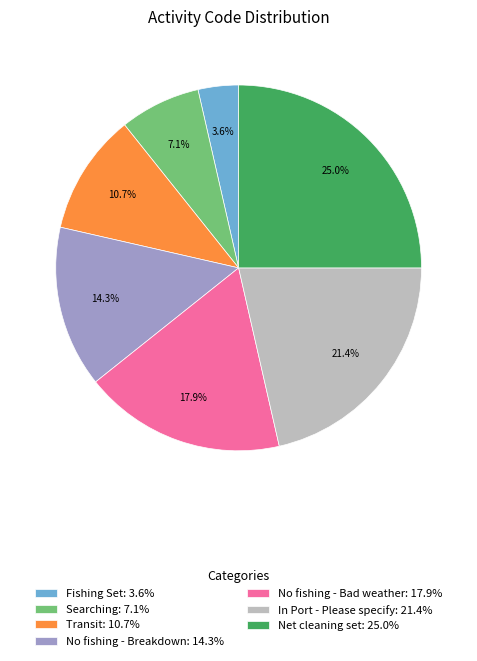

Which category has the biggest portion of the pie?

Net cleaning set: 25.0%